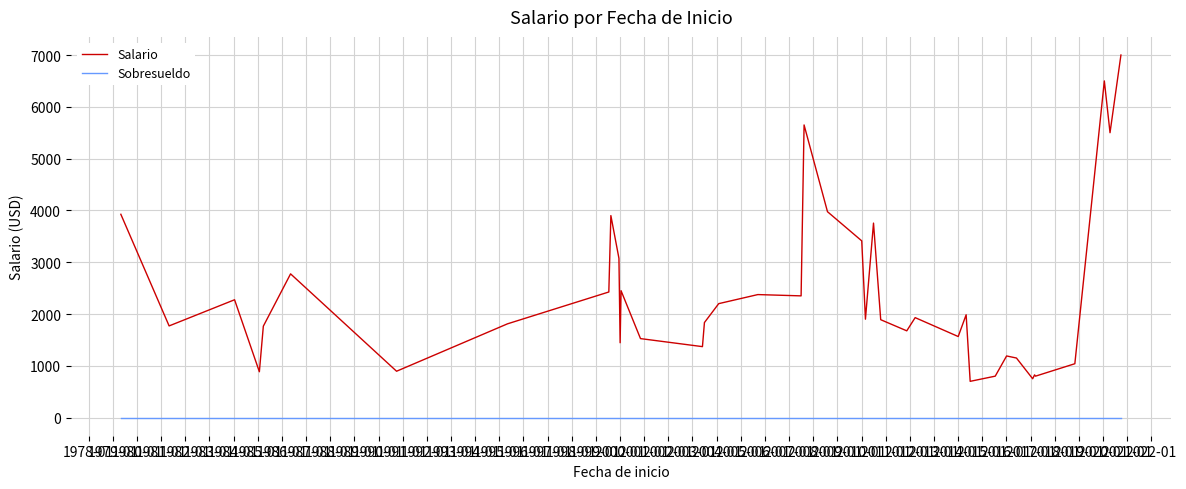

Which series has the largest total across all categories?

Salario